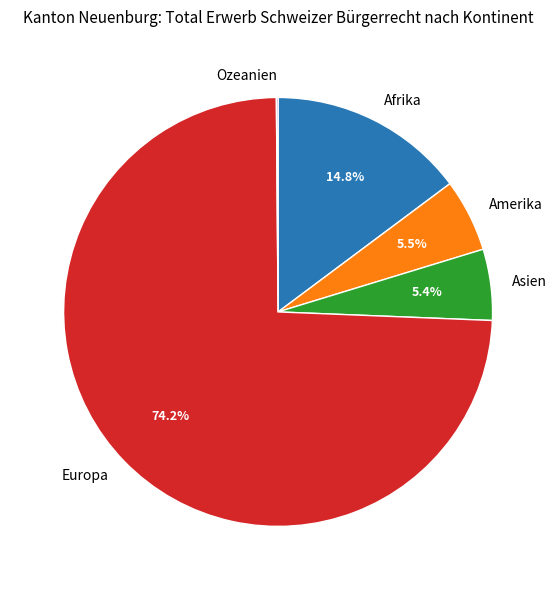

What percentage do Europa and Afrika together represent?

89.0%